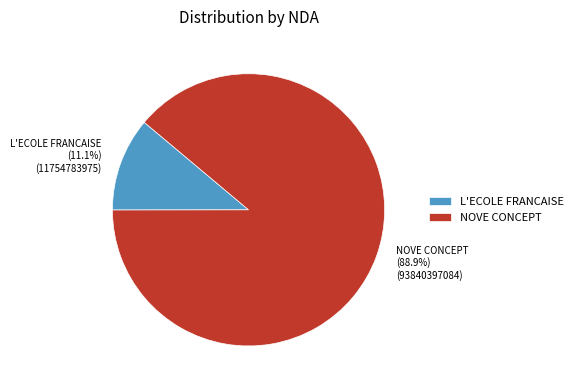

How many slices are in this pie chart?

2